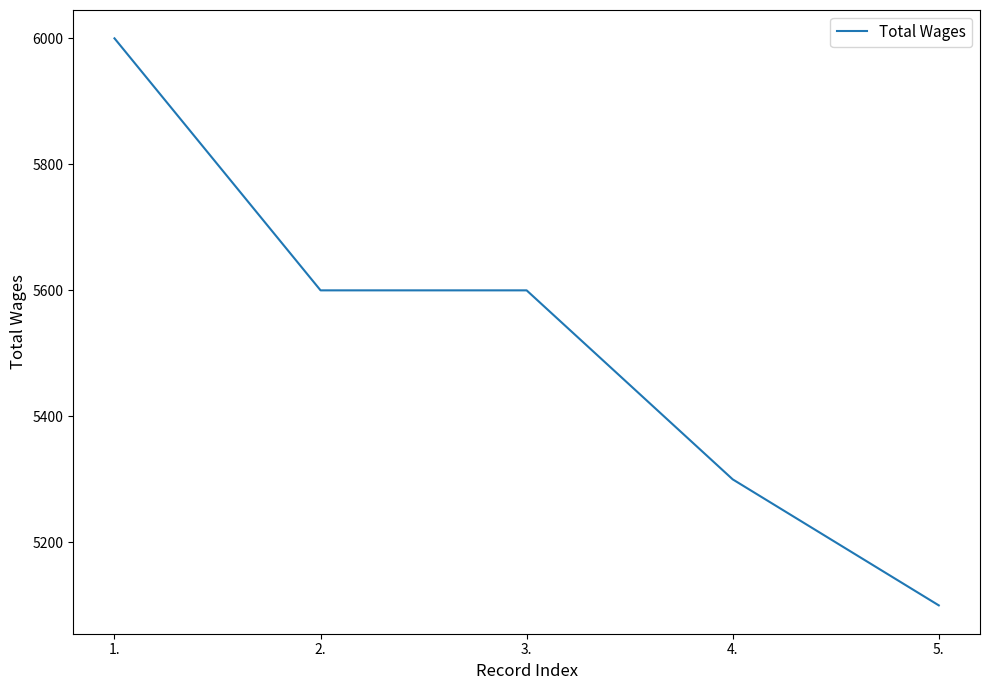

Approximately how many times larger is the value at 5. compared to 3.?

0.9